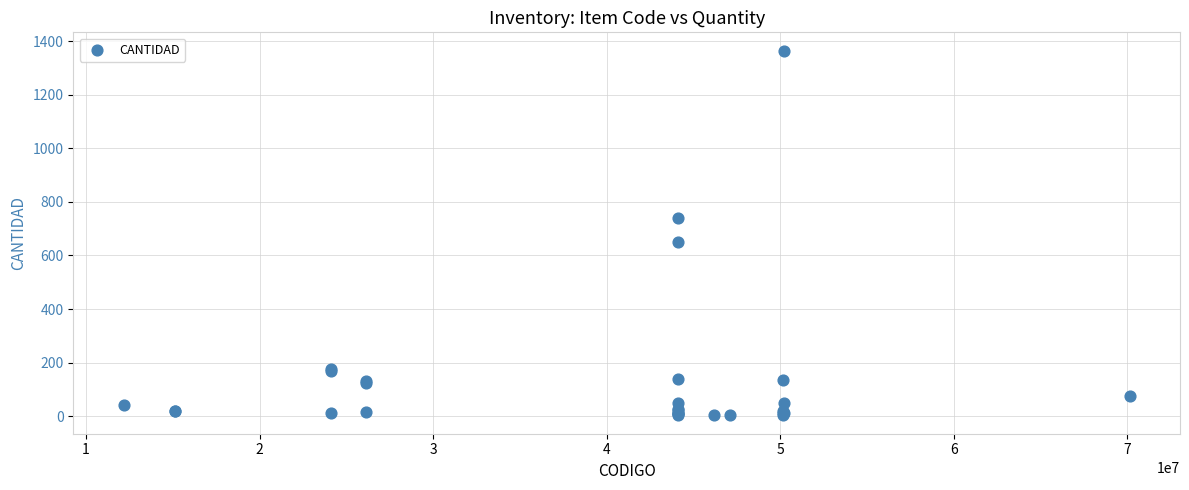

What Y value in the scatter plot is closest to 684?

651